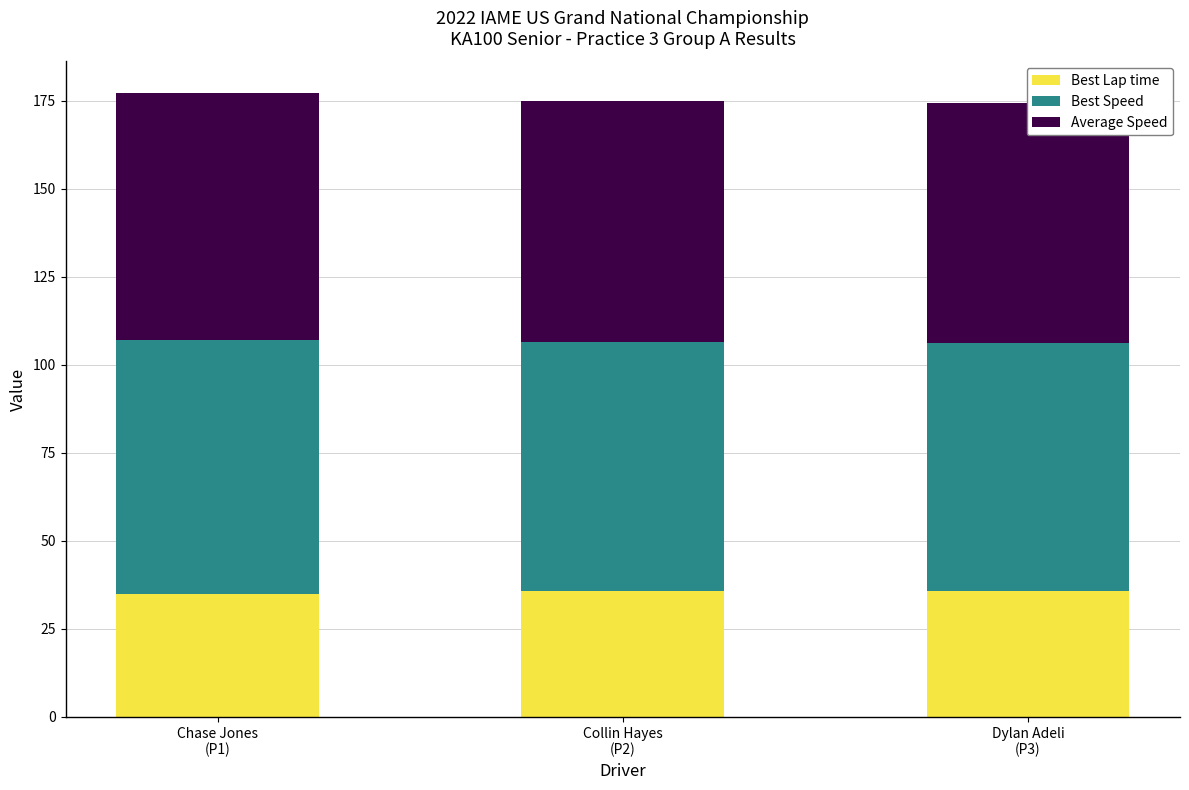

What are all the series names shown in the legend?

Best Lap time, Best Speed, Average Speed